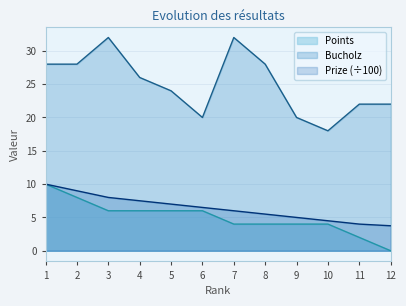

True or false: Points and Prize cross at least once.

False